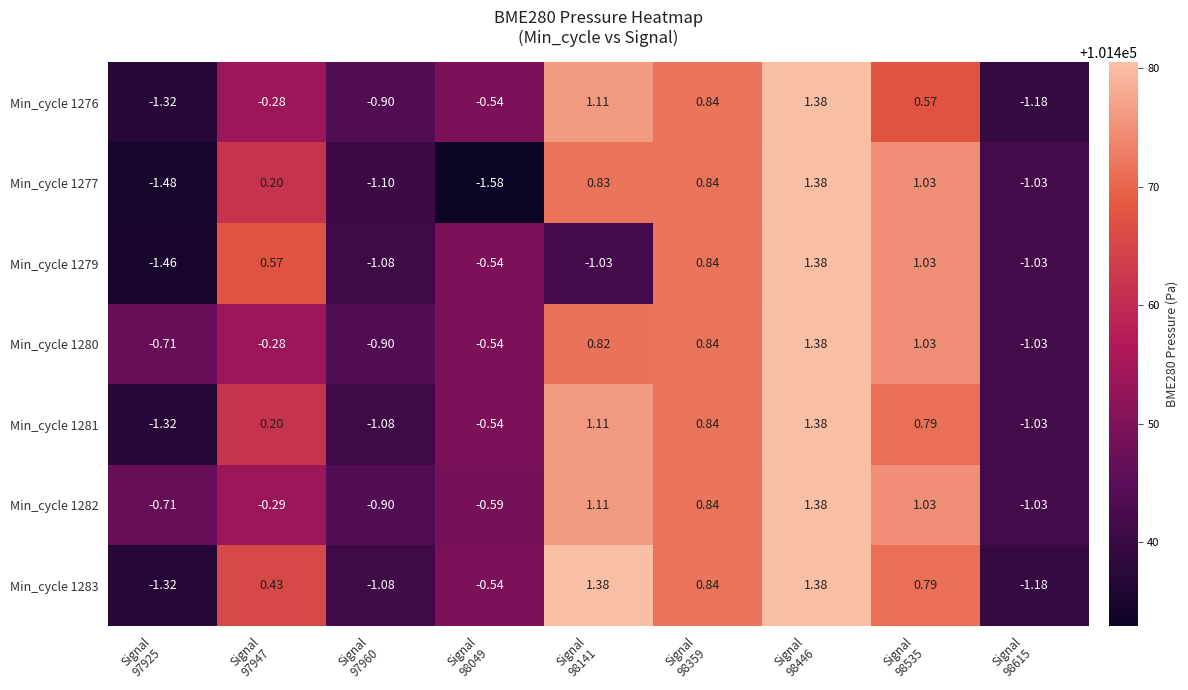

Reading left to right, extract all data points from this chart.

Min_cycle 1276: Signal
97925=-1.3	Signal
97947=-0.3	Signal
97960=-0.9	Signal
98049=-0.5	Signal
98141=1.1	Signal
98359=0.8	Signal
98446=1.4	Signal
98535=0.6	Signal
98615=-1.2
Min_cycle 1277: Signal
97925=-1.5	Signal
97947=0.2	Signal
97960=-1.1	Signal
98049=-1.6	Signal
98141=0.8	Signal
98359=0.8	Signal
98446=1.4	Signal
98535=1.0	Signal
98615=-1.0
Min_cycle 1279: Signal
97925=-1.5	Signal
97947=0.6	Signal
97960=-1.1	Signal
98049=-0.5	Signal
98141=-1.0	Signal
98359=0.8	Signal
98446=1.4	Signal
98535=1.0	Signal
98615=-1.0
Min_cycle 1280: Signal
97925=-0.7	Signal
97947=-0.3	Signal
97960=-0.9	Signal
98049=-0.5	Signal
98141=0.8	Signal
98359=0.8	Signal
98446=1.4	Signal
98535=1.0	Signal
98615=-1.0
Min_cycle 1281: Signal
97925=-1.3	Signal
97947=0.2	Signal
97960=-1.1	Signal
98049=-0.5	Signal
98141=1.1	Signal
98359=0.8	Signal
98446=1.4	Signal
98535=0.8	Signal
98615=-1.0
Min_cycle 1282: Signal
97925=-0.7	Signal
97947=-0.3	Signal
97960=-0.9	Signal
98049=-0.6	Signal
98141=1.1	Signal
98359=0.8	Signal
98446=1.4	Signal
98535=1.0	Signal
98615=-1.0
Min_cycle 1283: Signal
97925=-1.3	Signal
97947=0.4	Signal
97960=-1.1	Signal
98049=-0.5	Signal
98141=1.4	Signal
98359=0.8	Signal
98446=1.4	Signal
98535=0.8	Signal
98615=-1.2